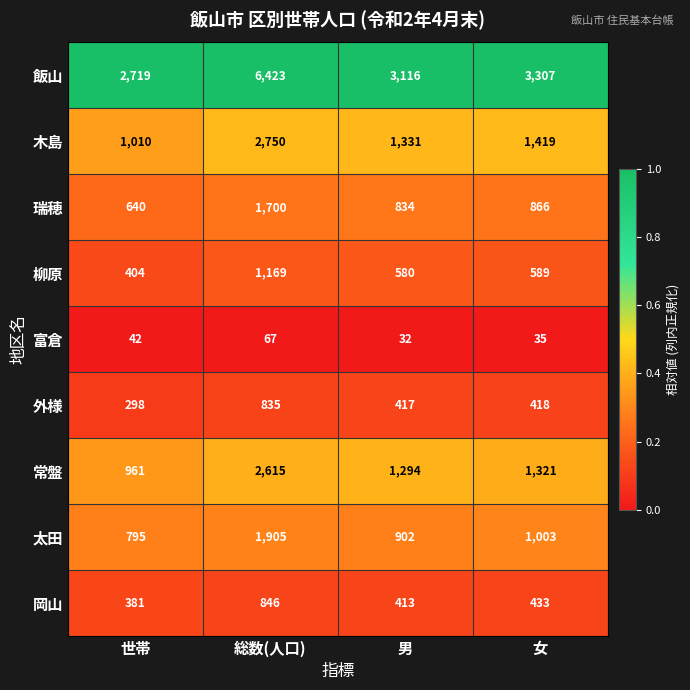

What is the difference between the 常盤 values at 男 and 総数(人口)?

1321